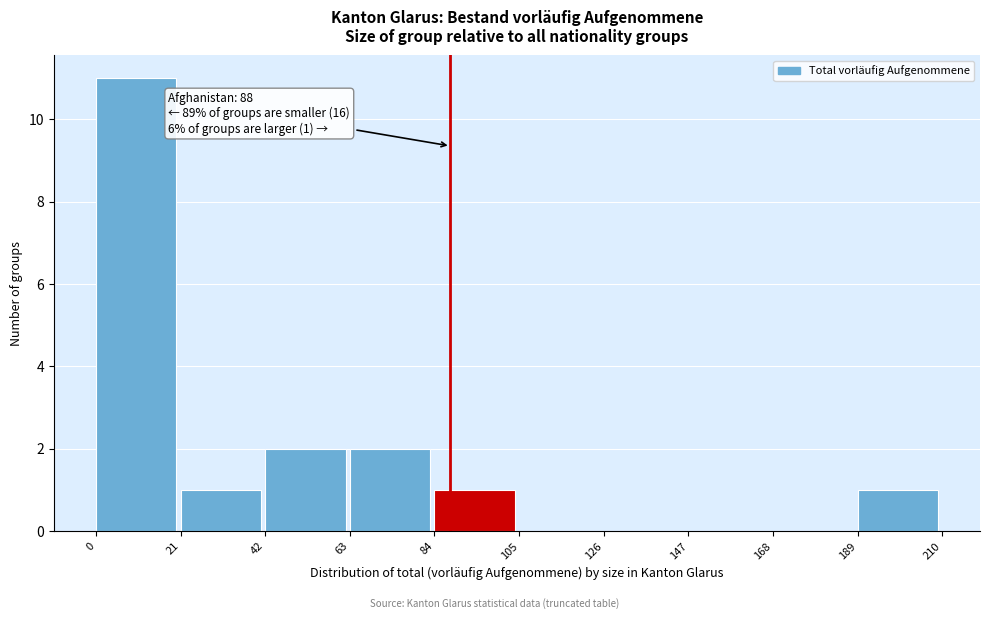

Which range on the x-axis has the tallest bar?

0 to 21